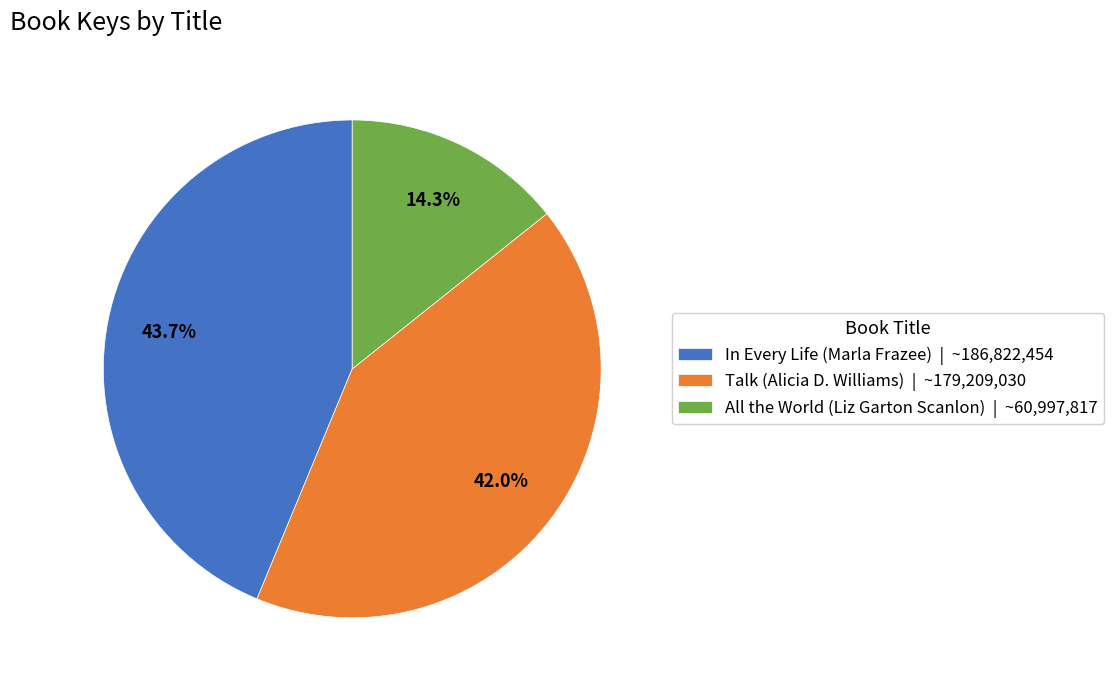

Rank the categories by value from highest to lowest.

In Every Life (Marla Frazee), Talk (Alicia D. Williams), All the World (Liz Garton Scanlon)